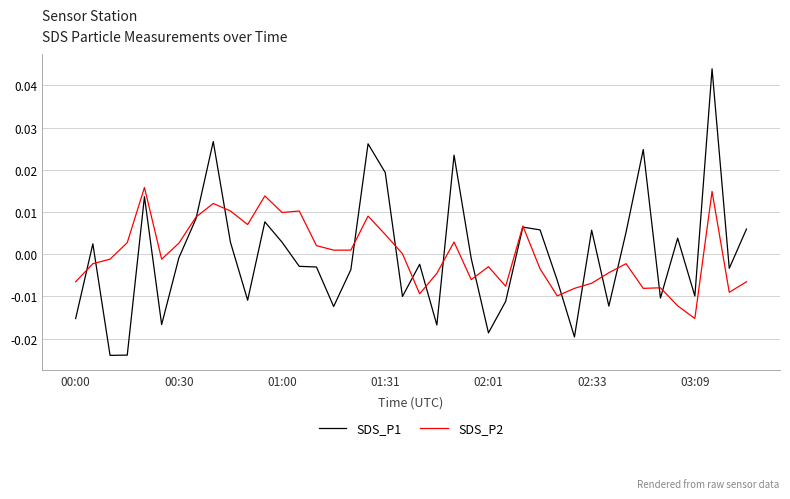

List the series in order of their peak value, lowest first.

SDS_P2, SDS_P1